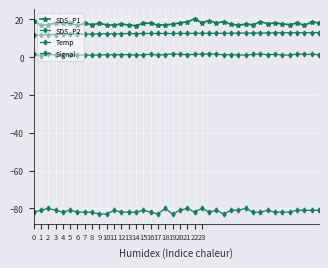

Which category has the highest value in the SDS_P1 series?

22